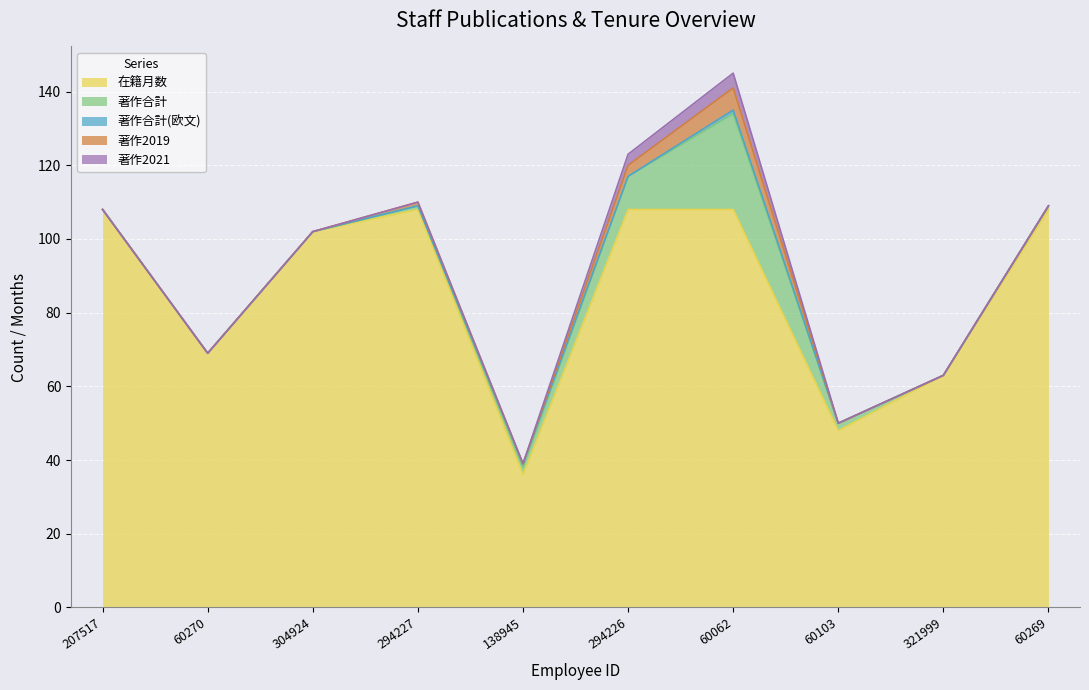

What is the greatest value displayed?

108